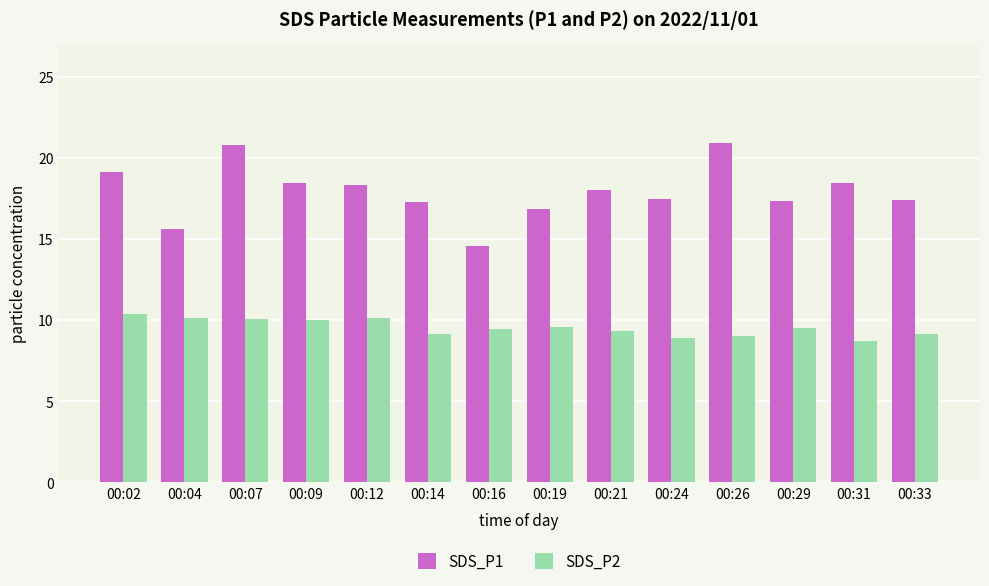

How many values in the SDS_P1 series exceed 18?

7